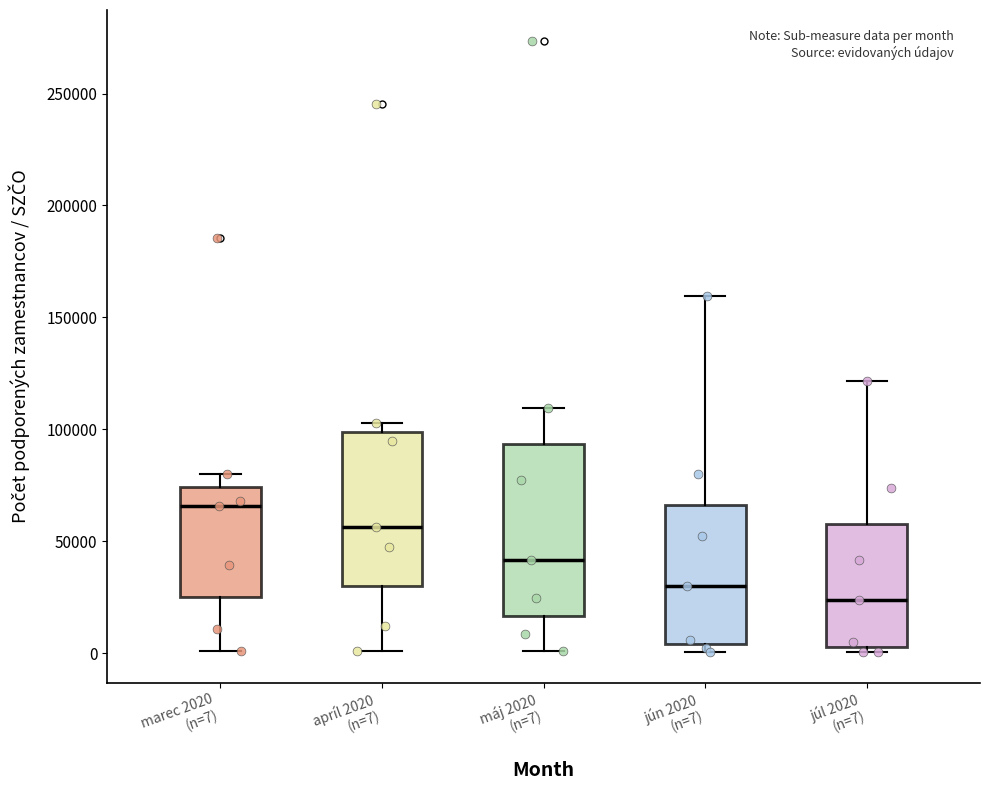

Which box's median line is the highest?

marec 2020 (n=7)